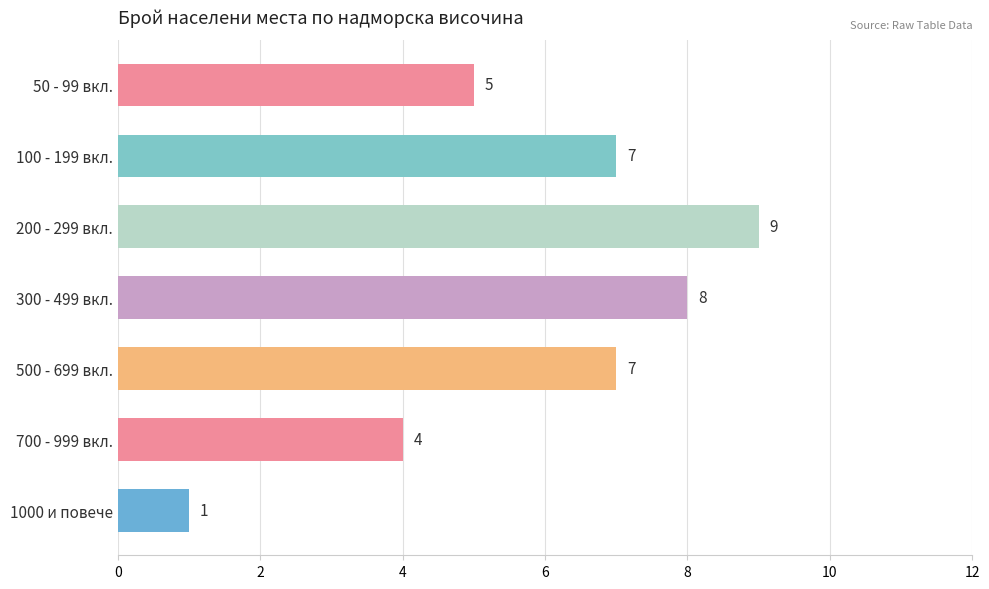

What is the smallest value displayed?

1